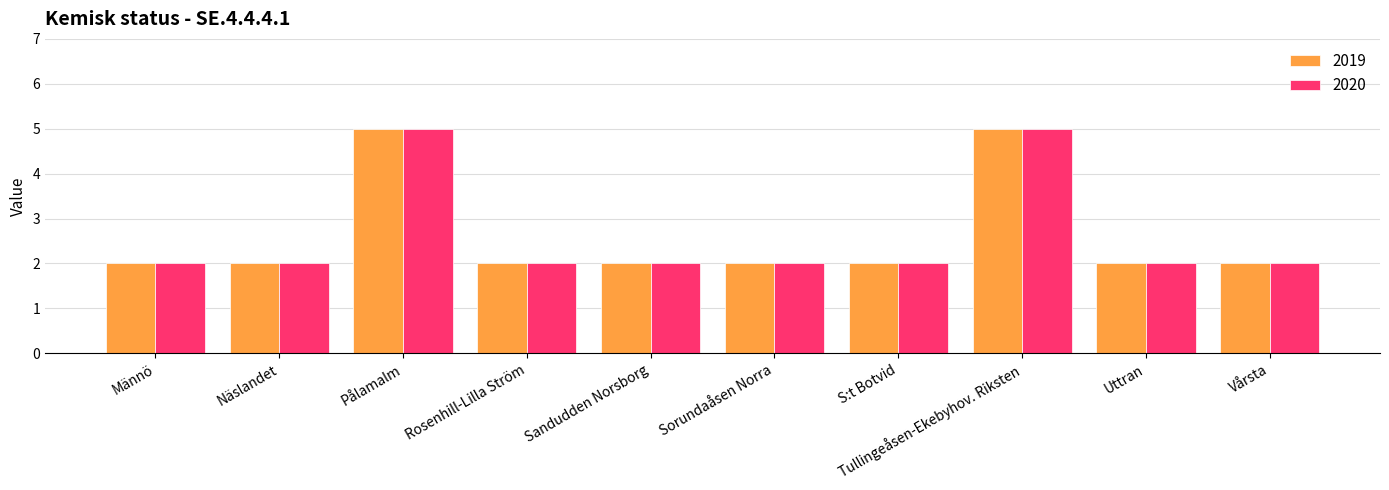

What is the highest value of the 2019 series?

5